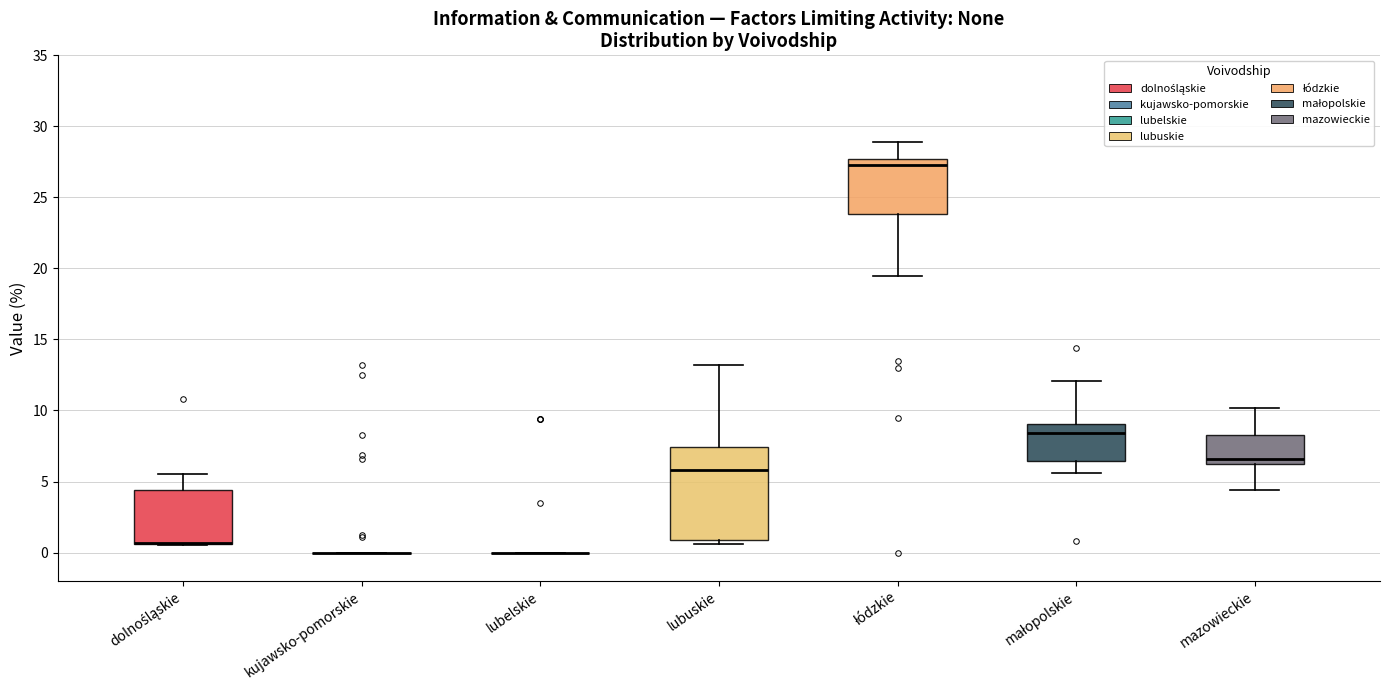

Where is the lower edge of the box for łódzkie on the y-axis? The values are not printed on the chart, so give them approximately, as read against the axis.

24.0